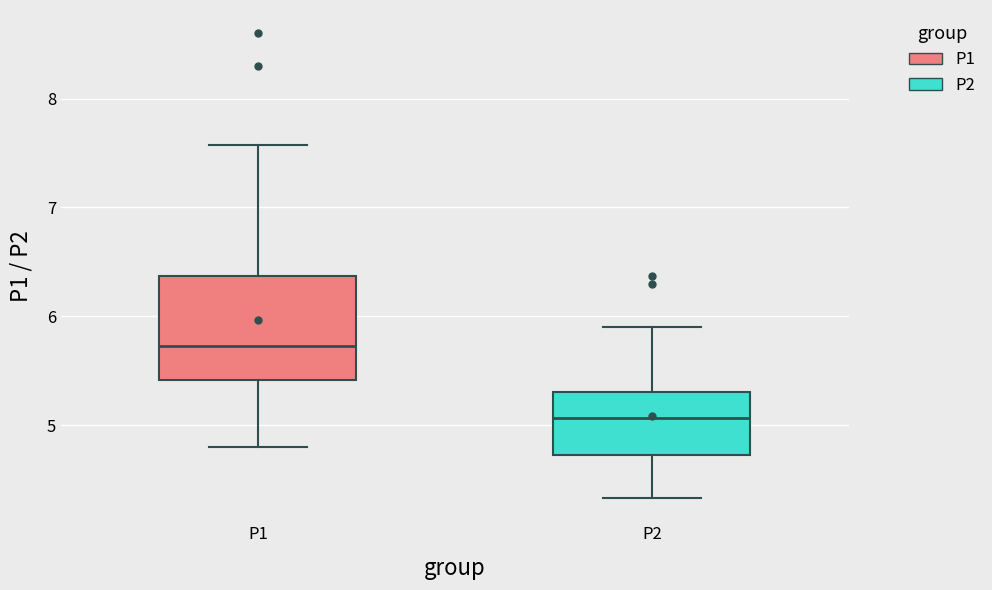

Reading left to right, read every box against the y-axis: the position of its median line, the range the box covers, and the ends of its whiskers. The values are not printed on the chart, so give them approximately, as read against the axis.

P1: median 5.7, box 5.4 to 6.4, whiskers 4.8 to 7.6
P2: median 5.1, box 4.7 to 5.3, whiskers 4.3 to 5.9